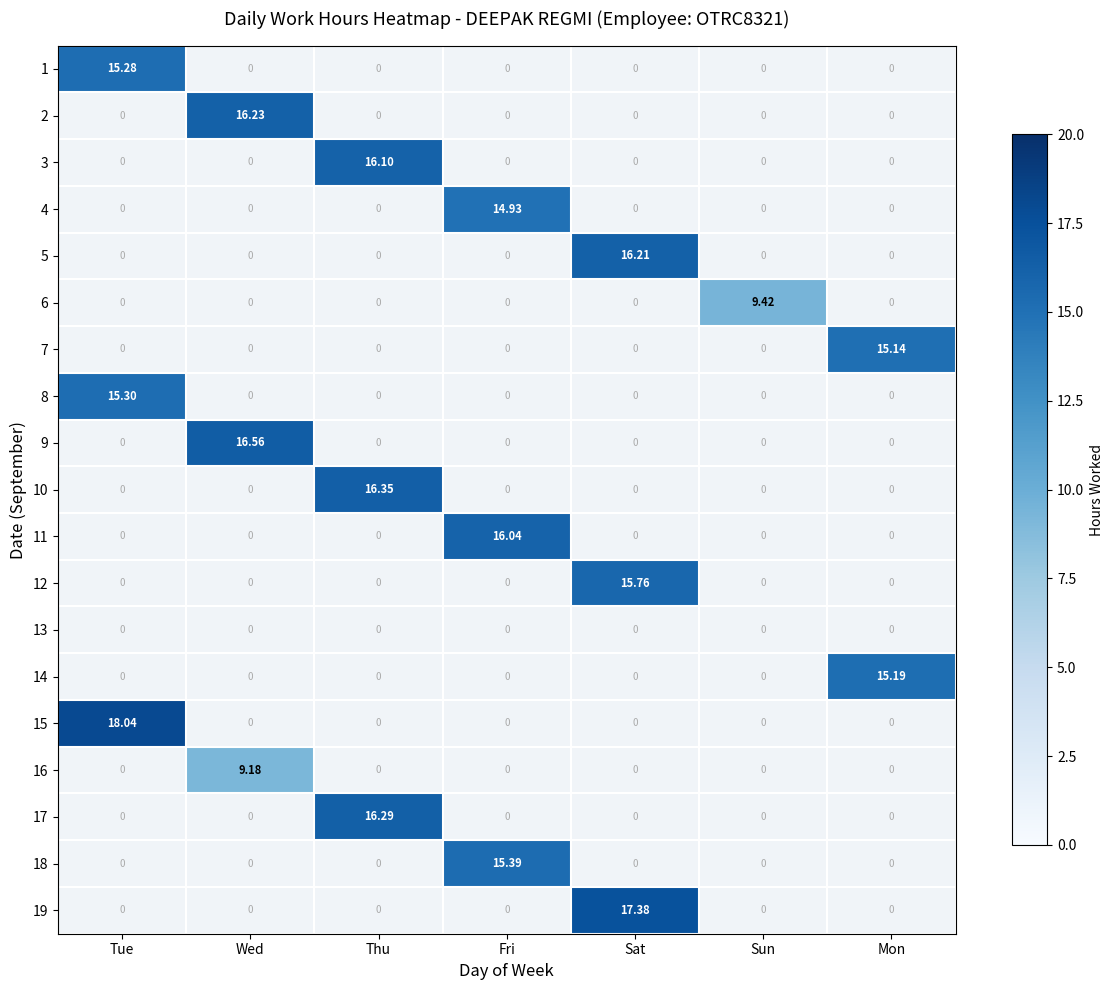

Which series has the largest range (max minus min)?

15